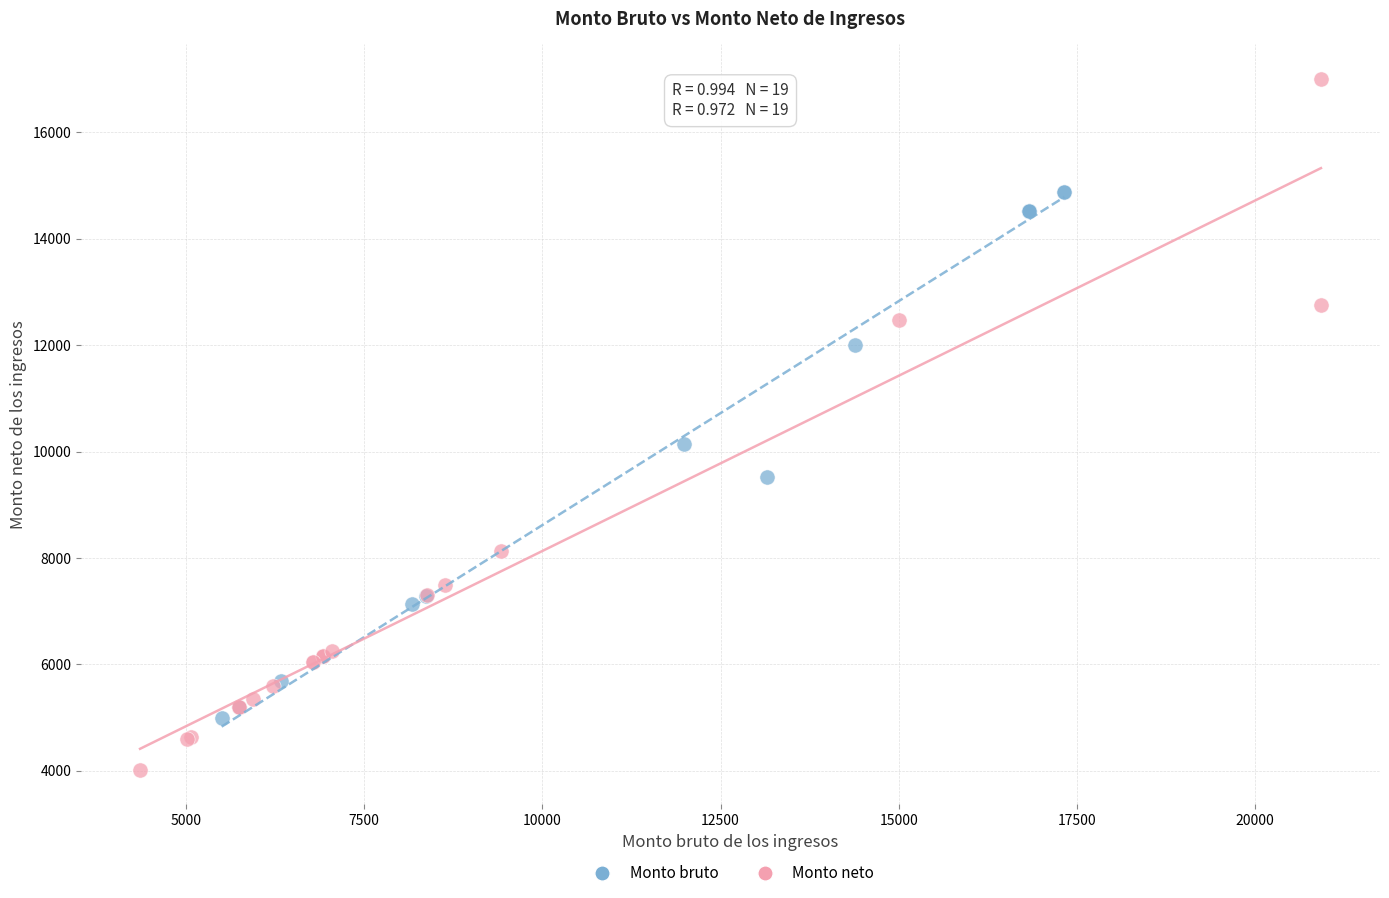

Which series reaches the minimum Y coordinate?

Monto neto